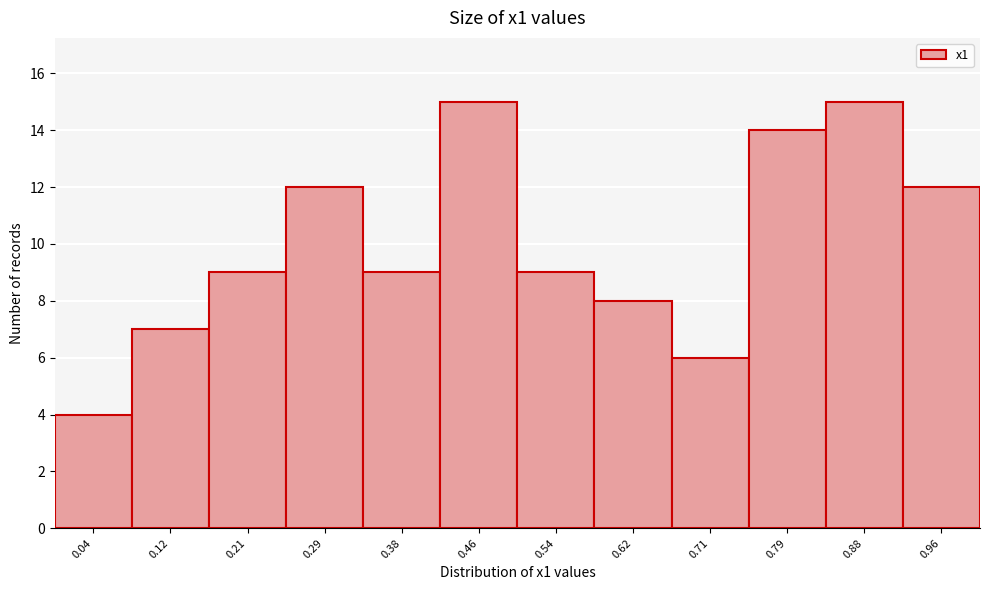

Reading left to right, transcribe this chart: for each bar, give the range it covers on the x-axis and its height. Neither the bar edges nor the heights are printed on the chart, so give them approximately, as read against the axes.

0.00 to 0.08: 4
0.08 to 0.17: 7
0.17 to 0.25: 9
0.25 to 0.33: 12
0.33 to 0.42: 9
0.42 to 0.50: 15
0.50 to 0.58: 9
0.58 to 0.67: 8
0.67 to 0.75: 6
0.75 to 0.83: 14
0.83 to 0.92: 15
0.92 to 1.00: 12